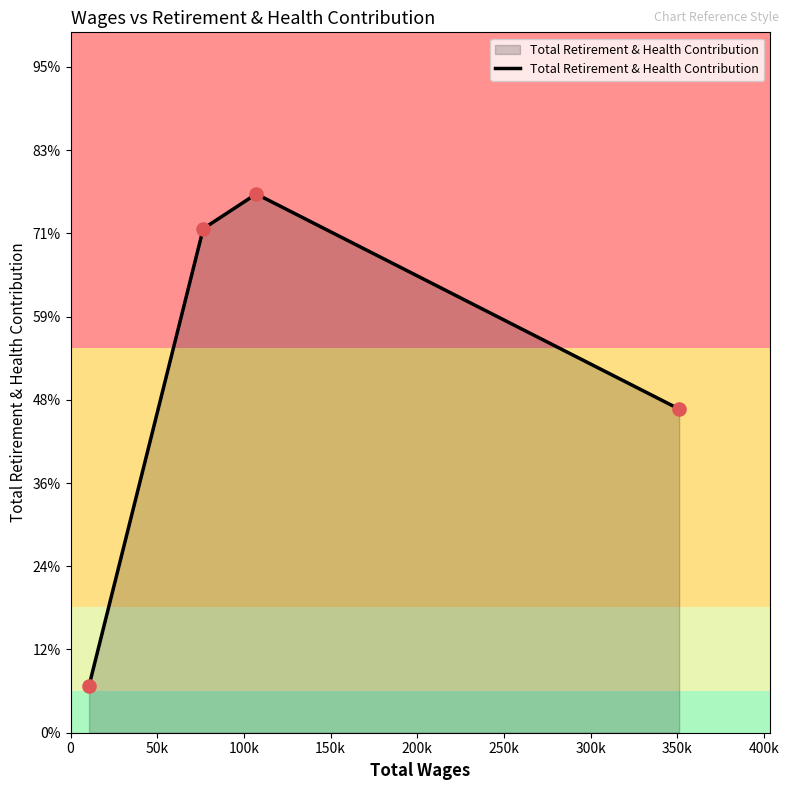

Does the chart have visible grid lines?

No